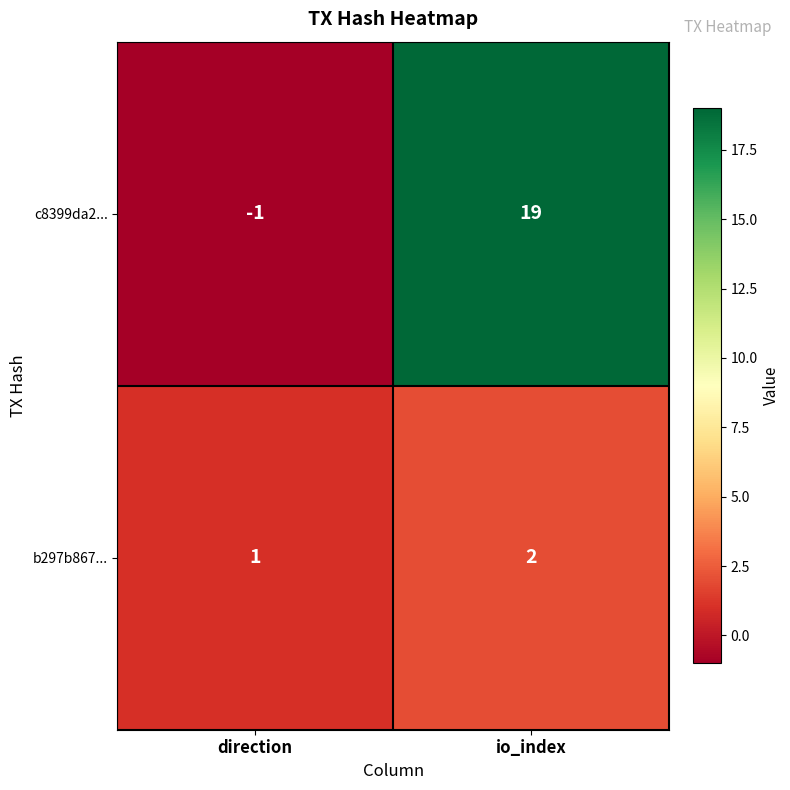

What is the greatest value displayed?

19